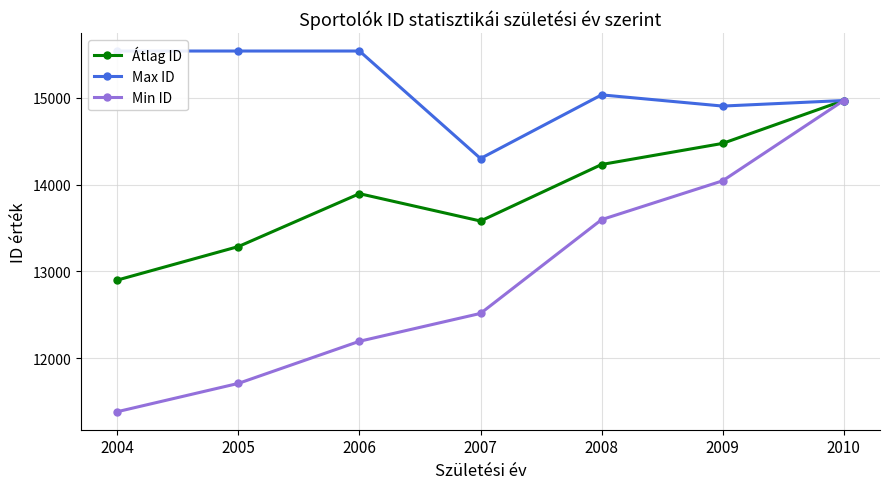

At how many categories does at least one series exceed 13334?

7